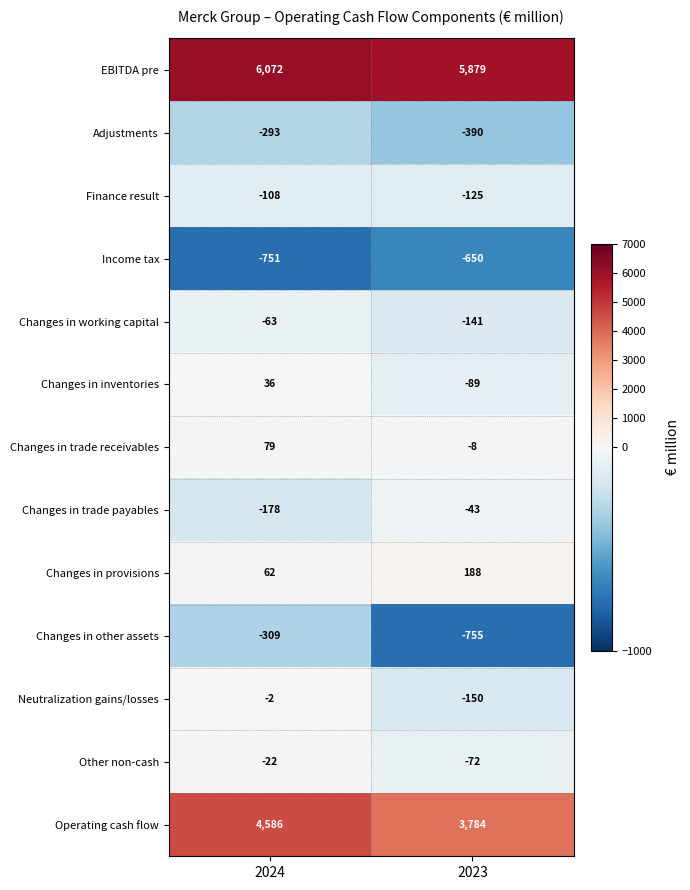

Where is Changes in working capital nearest to the value -102?

2024